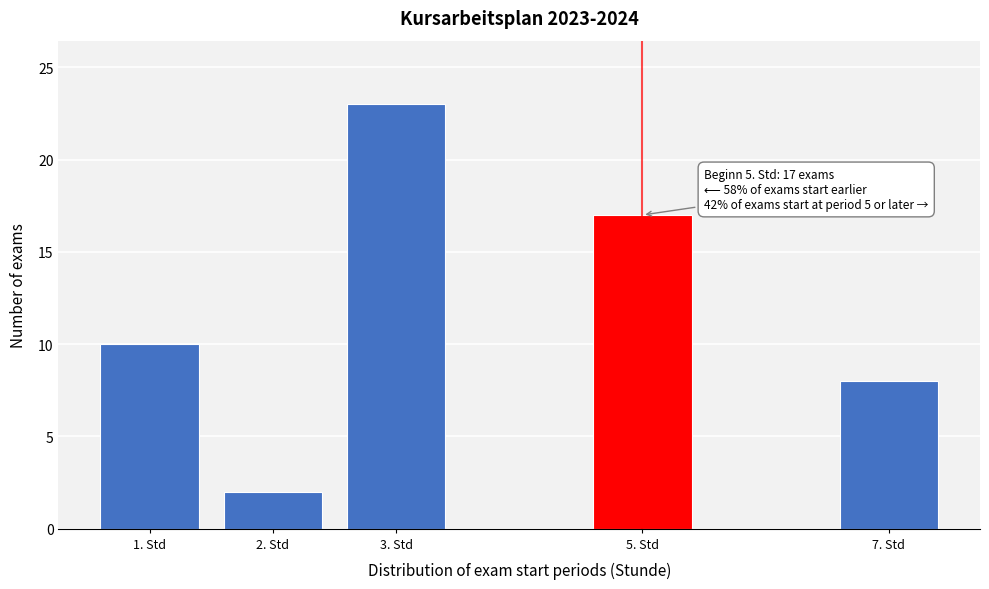

Reading left to right, list all the values displayed in this chart.

1. Std=10	2. Std=2	3. Std=23	5. Std=17	7. Std=8